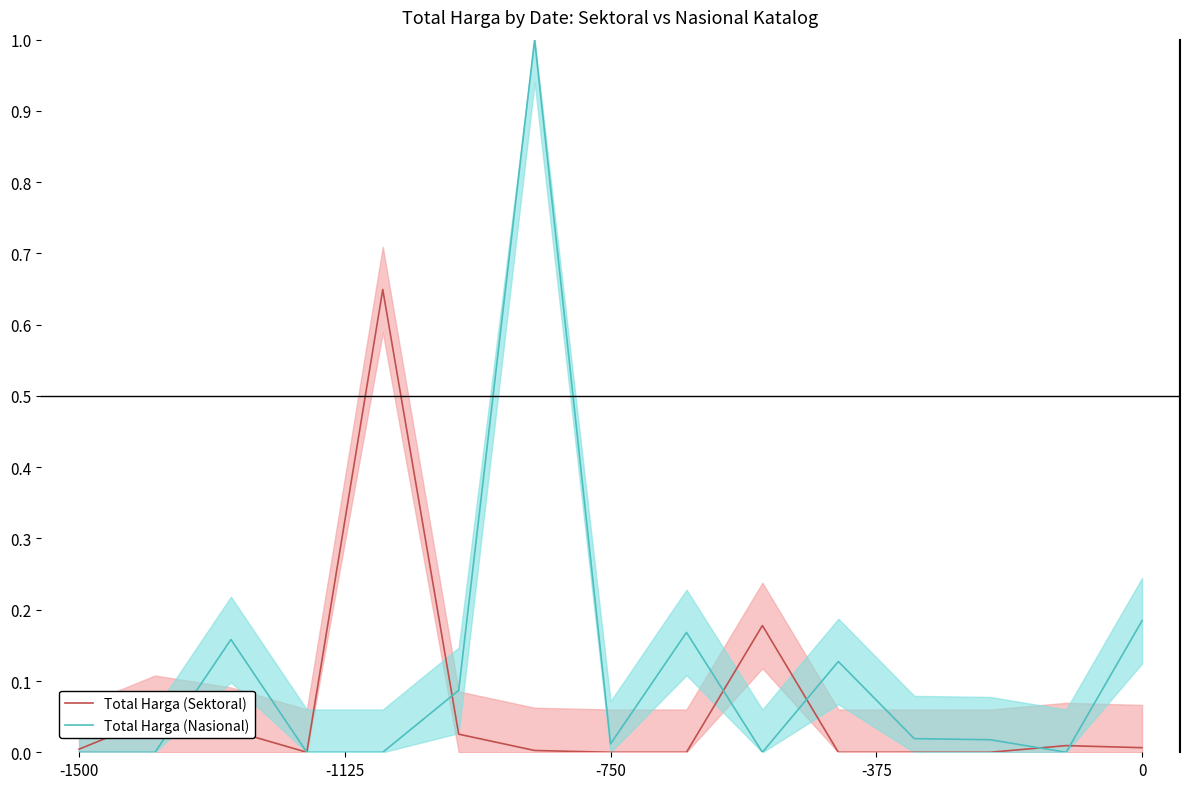

Is it true that Total Harga (Sektoral) equals 0.0 at 8?

True